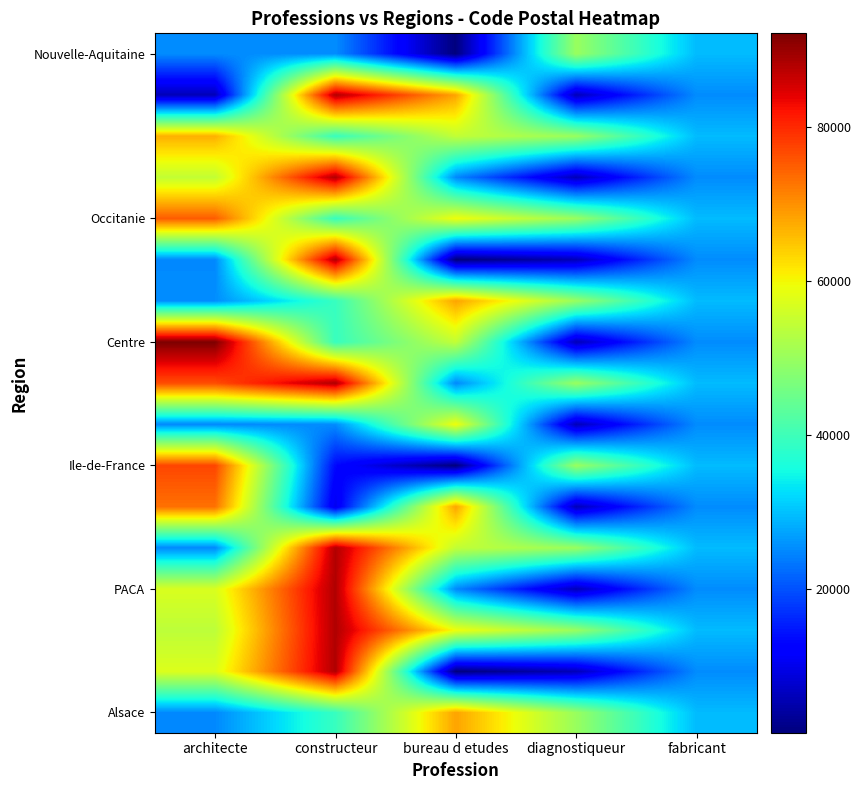

What is the greatest value displayed?

92140